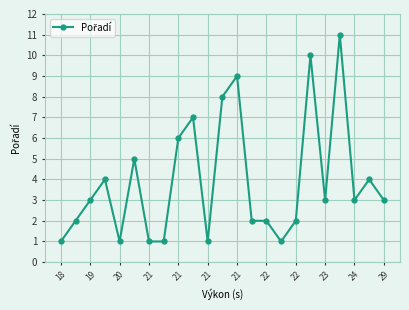

True or false: the data has more than 0 interior local peaks.

True